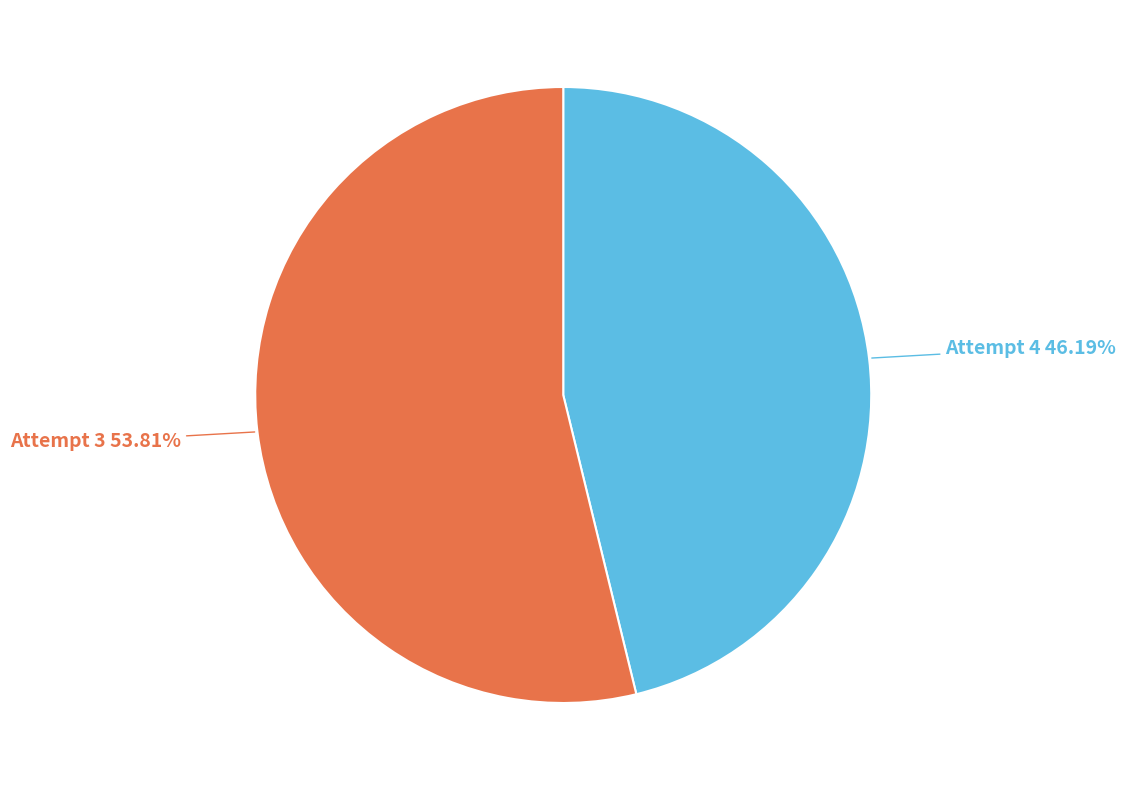

To the nearest percent, what is the combined percentage of Attempt 3 and Attempt 4?

100%